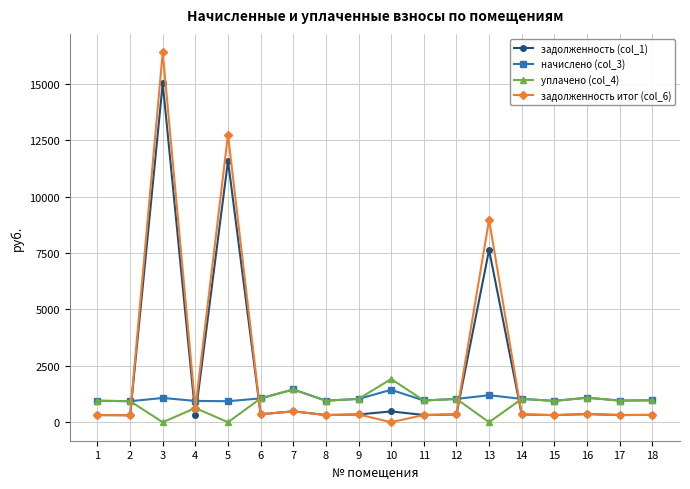

At which category is the sum across all series the highest?

3